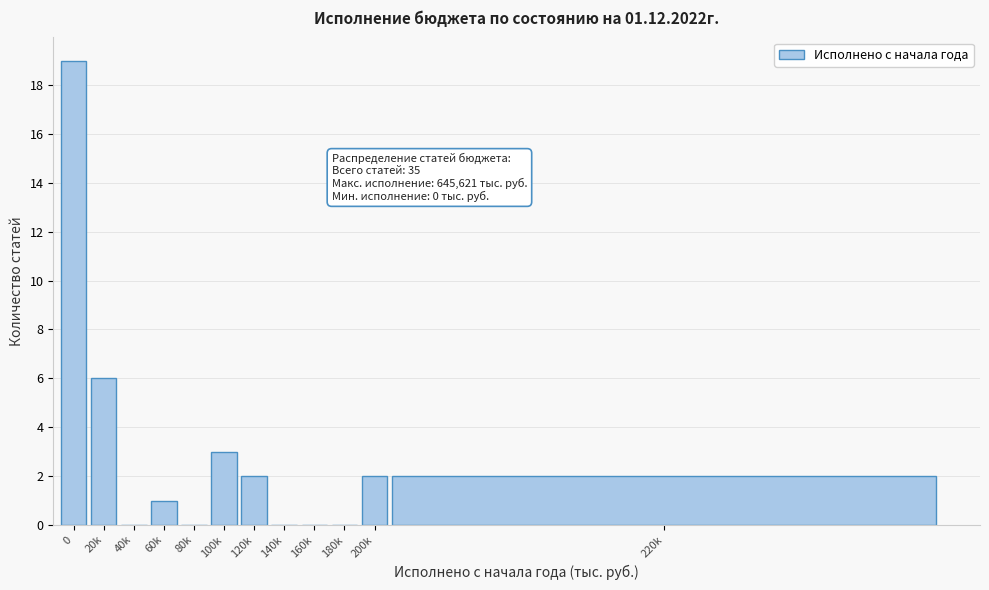

Reading right to left, list all the values displayed in this chart.

220k=2	200k=2	180k=0	160k=0	140k=0	120k=2	100k=3	80k=0	60k=1	40k=0	20k=6	0=19